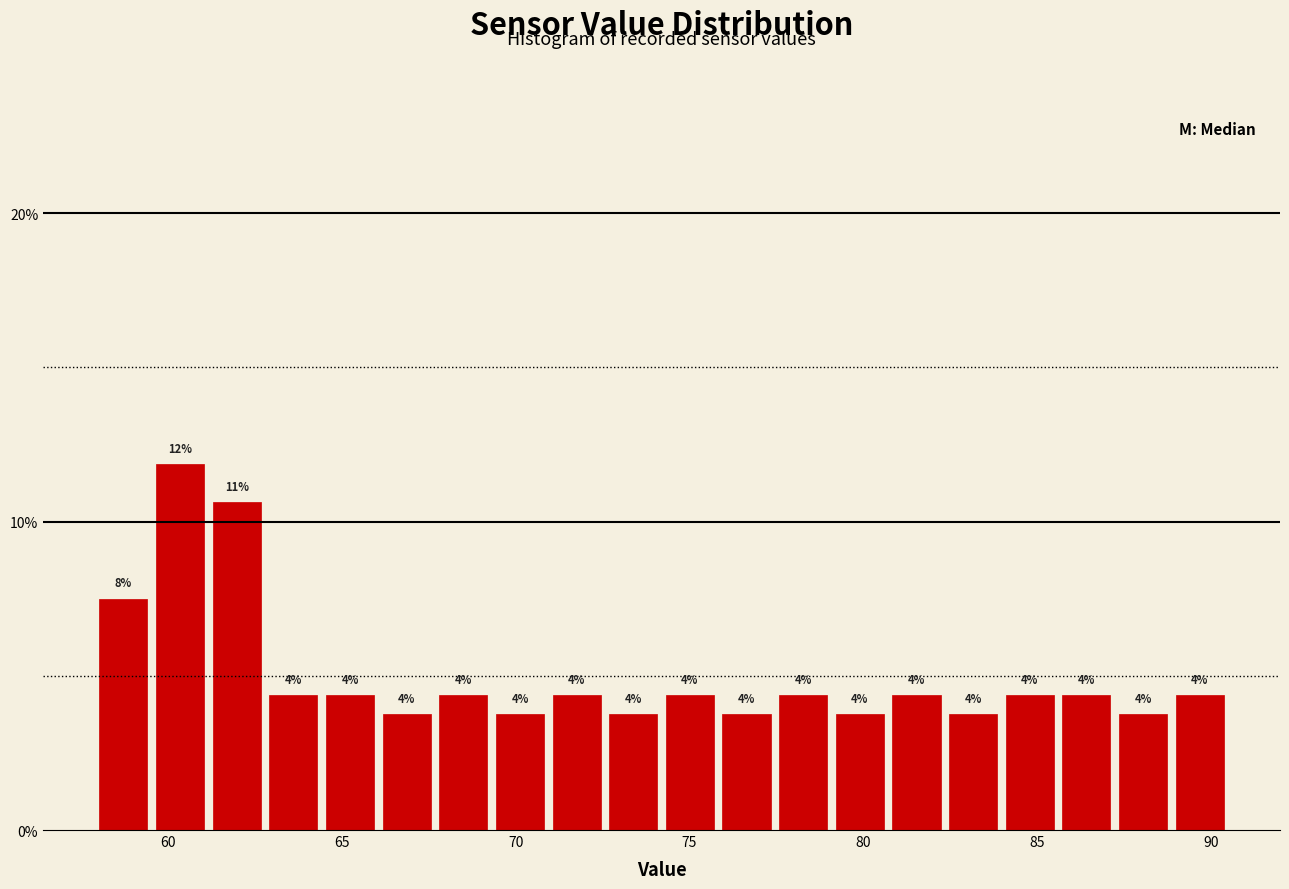

Read against the x-axis, roughly where is the centre of the tallest bar?

60.5